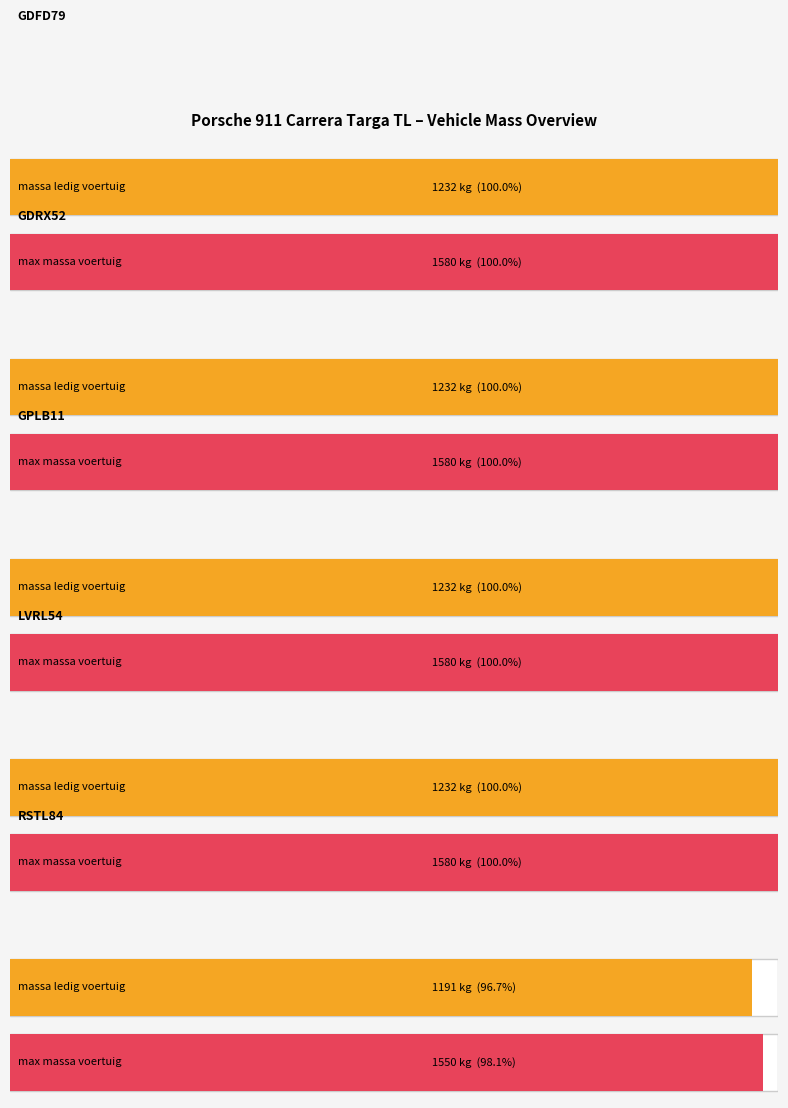

What is the value of the massa_ledig_voertuig bar at the 1st from the left?

1232